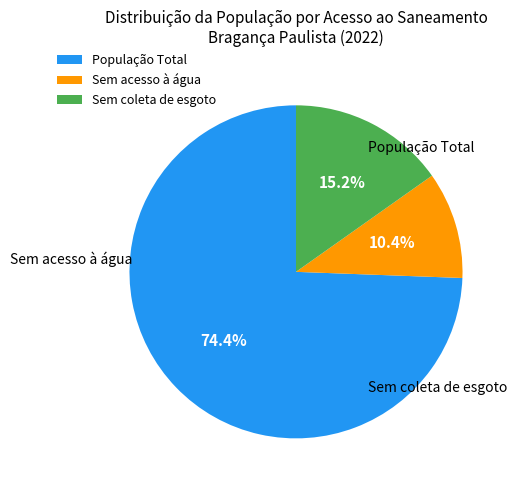

How many slices are in this pie chart?

3